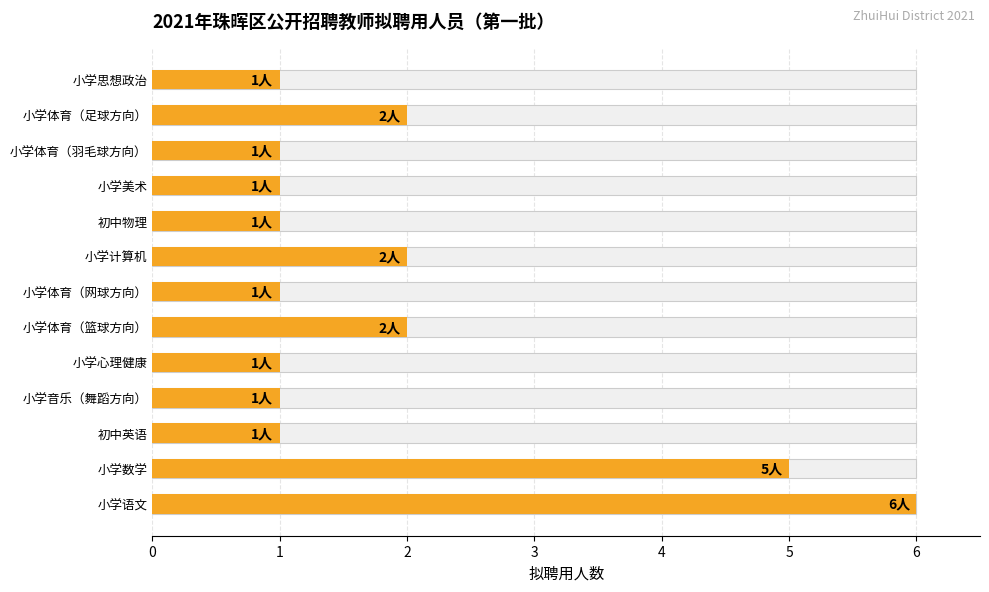

What is the value of the 5th bar from the left?

1